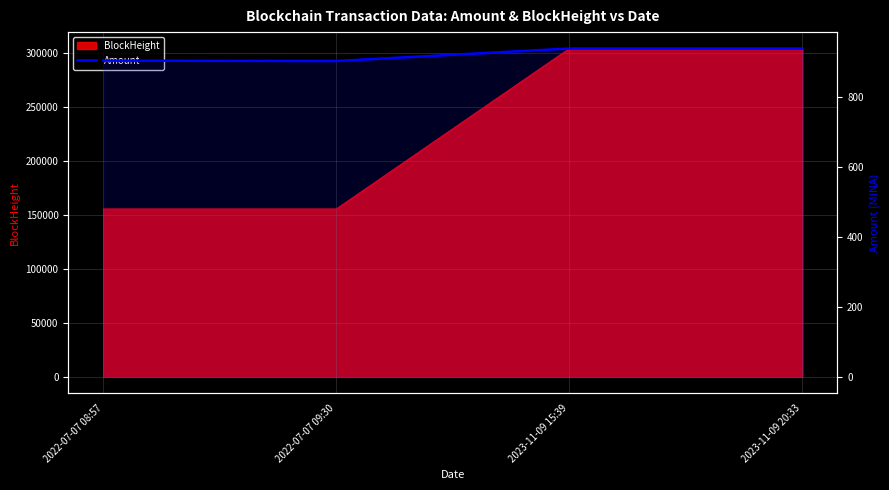

Reading left to right, extract all data points from this chart.

2022-07-07 08:57=904.9	2022-07-07 09:30=903.9	2023-11-09 15:39=939.6	2023-11-09 20:33=939.5